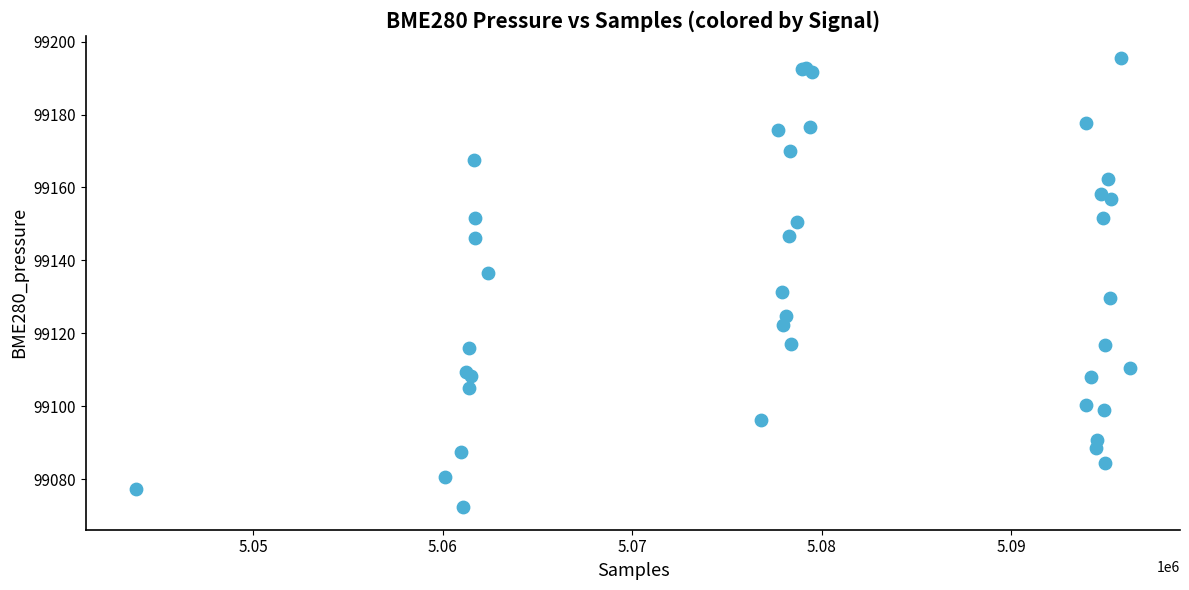

What Y value in the scatter plot is closest to 99133?

99131.4